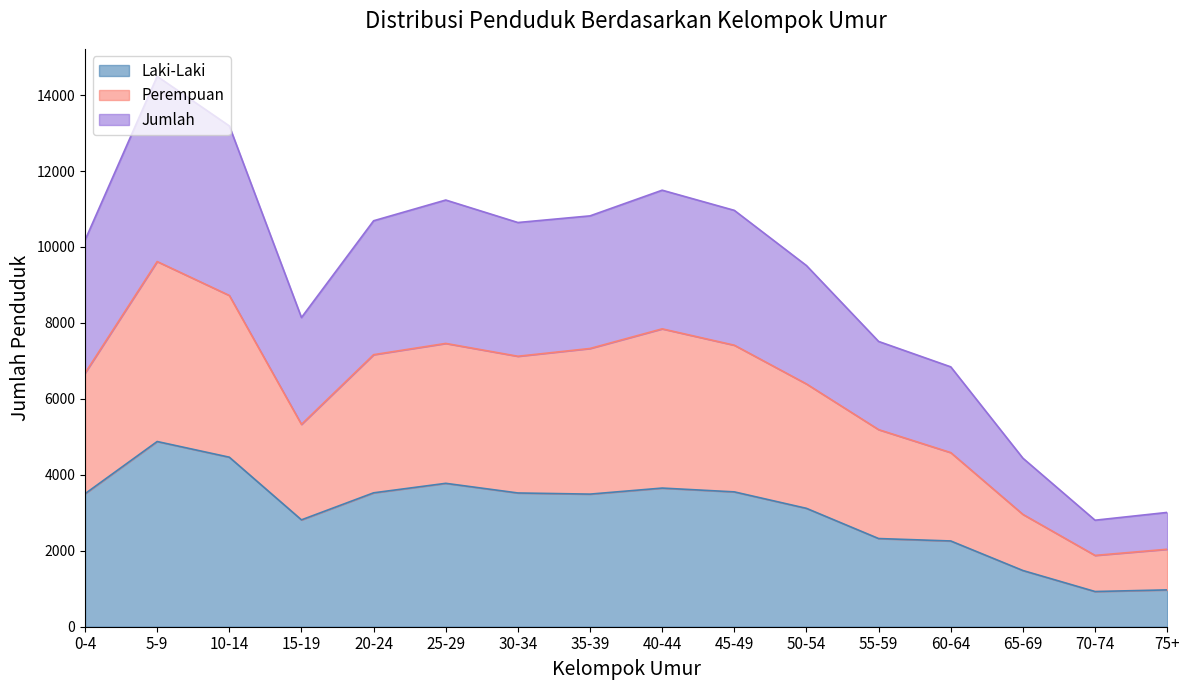

Where is the first local minimum for Perempuan?

15-19